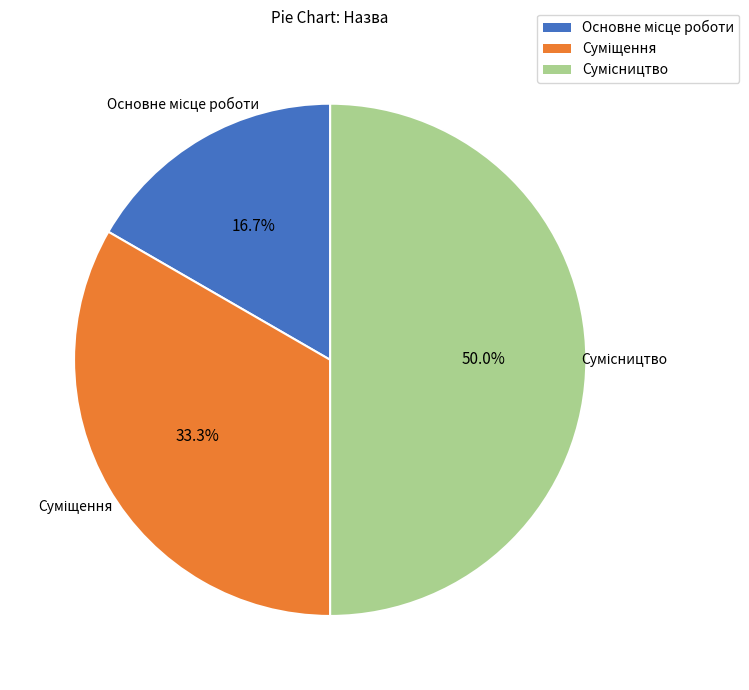

Approximately how many times larger is the value at Основне місце роботи compared to Суміщення?

0.5